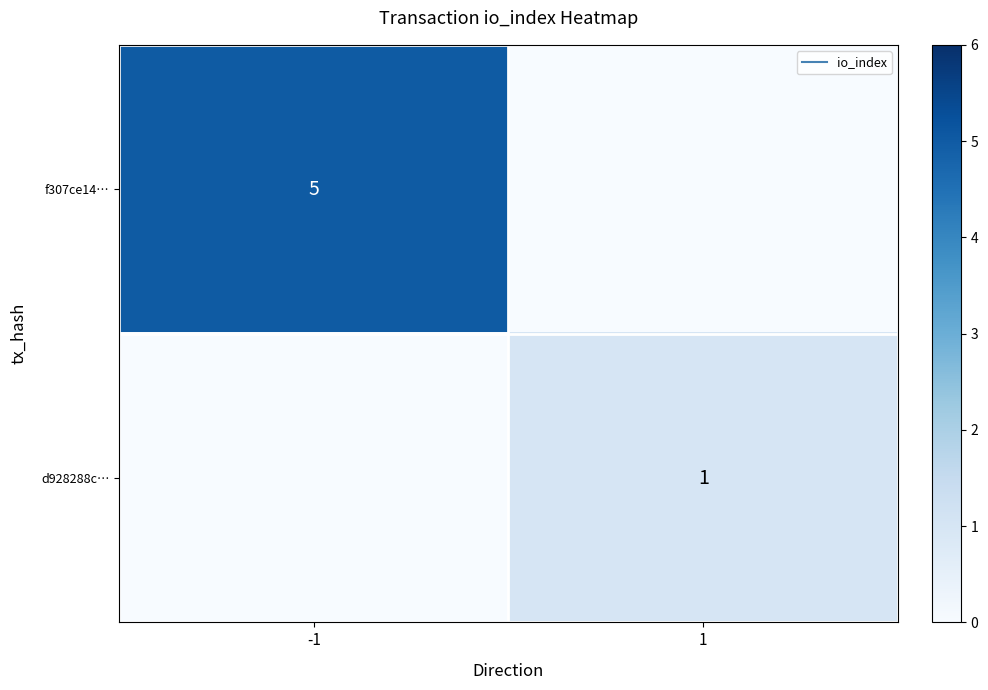

What is the difference between the maximum and minimum values in the f307ce14… series?

5